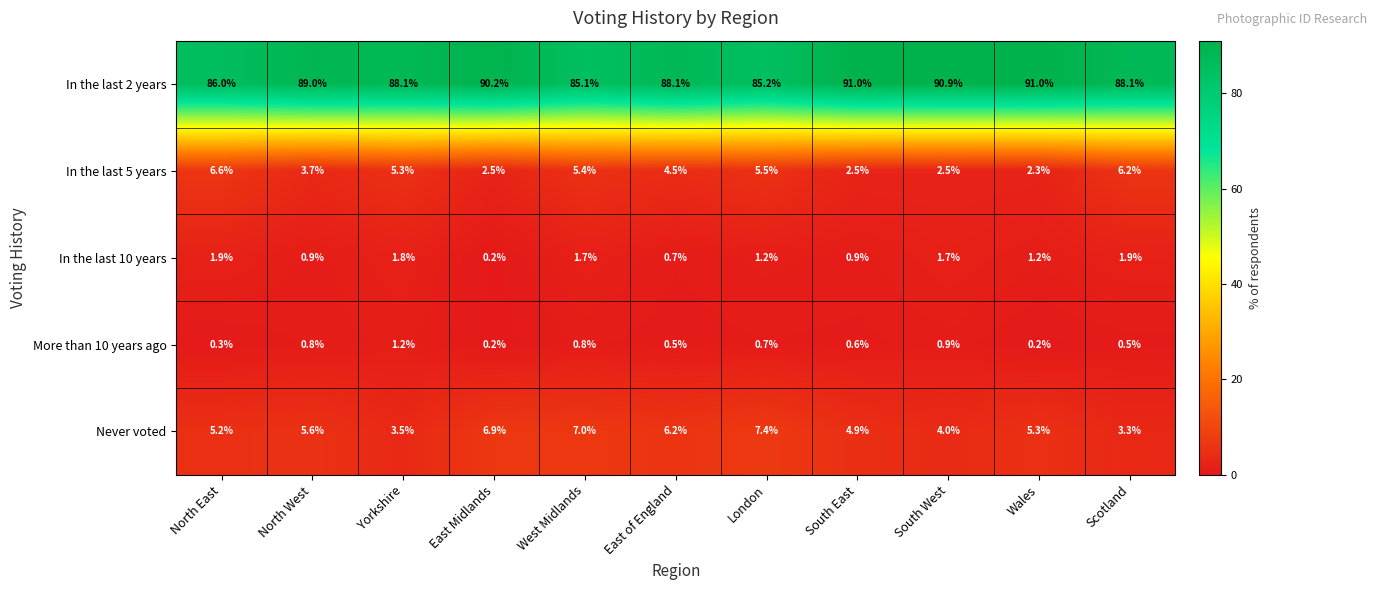

At which label does In the last 10 years first exceed 1?

North East